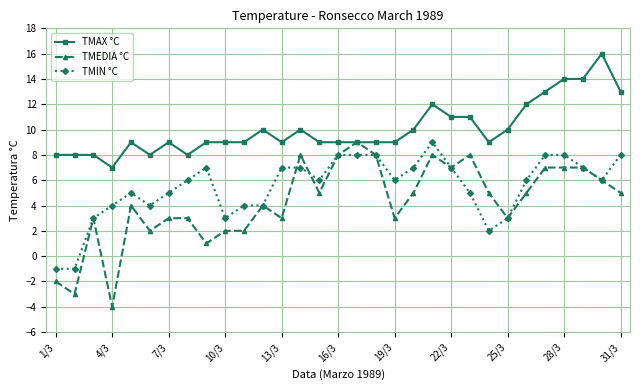

Which series has the largest range (max minus min)?

TMEDIA °C